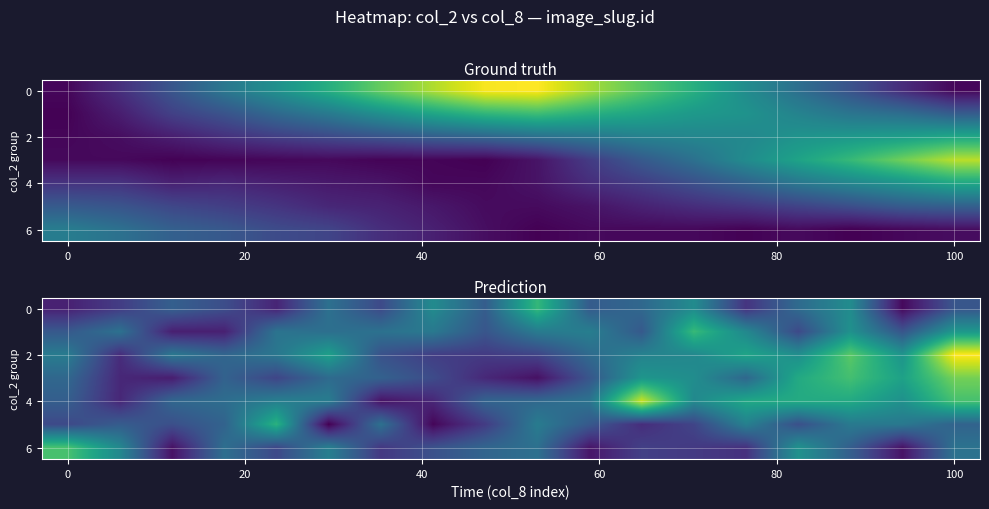

How many data points in 2 are above 9?

9